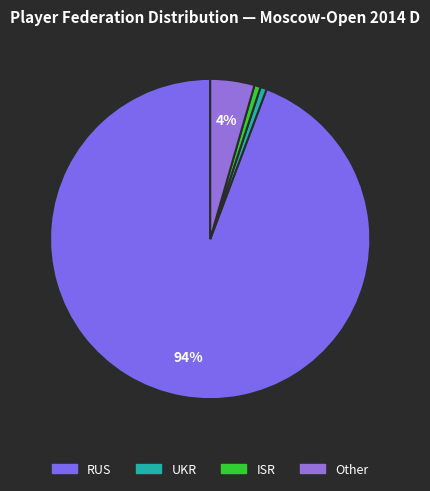

To the nearest percent, what is the average slice percentage?

25%